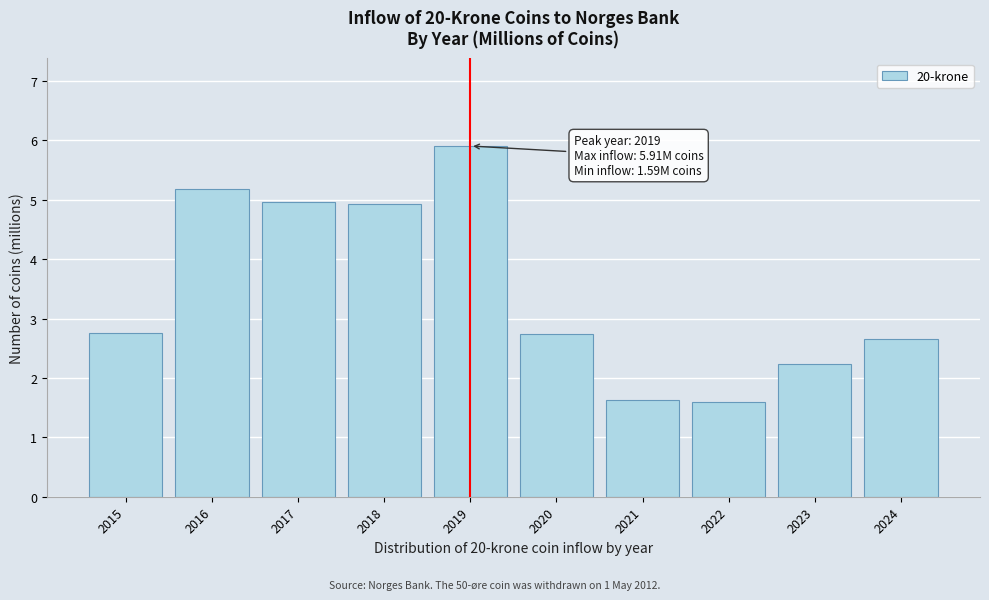

Reading left to right, transcribe all the data shown in this chart.

2.7	5.2	5.0	4.9	5.9	2.7	1.6	1.6	2.2	2.7